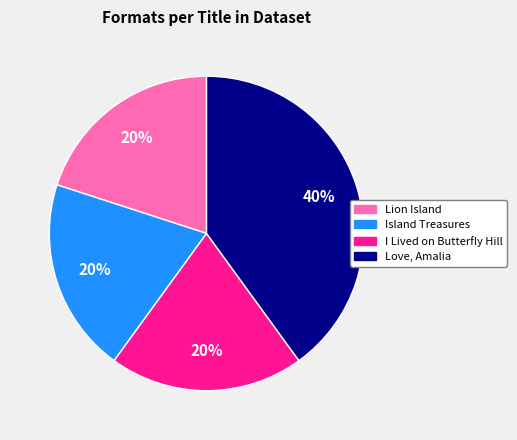

Does I Lived on Butterfly Hill represent more than half of the total?

No